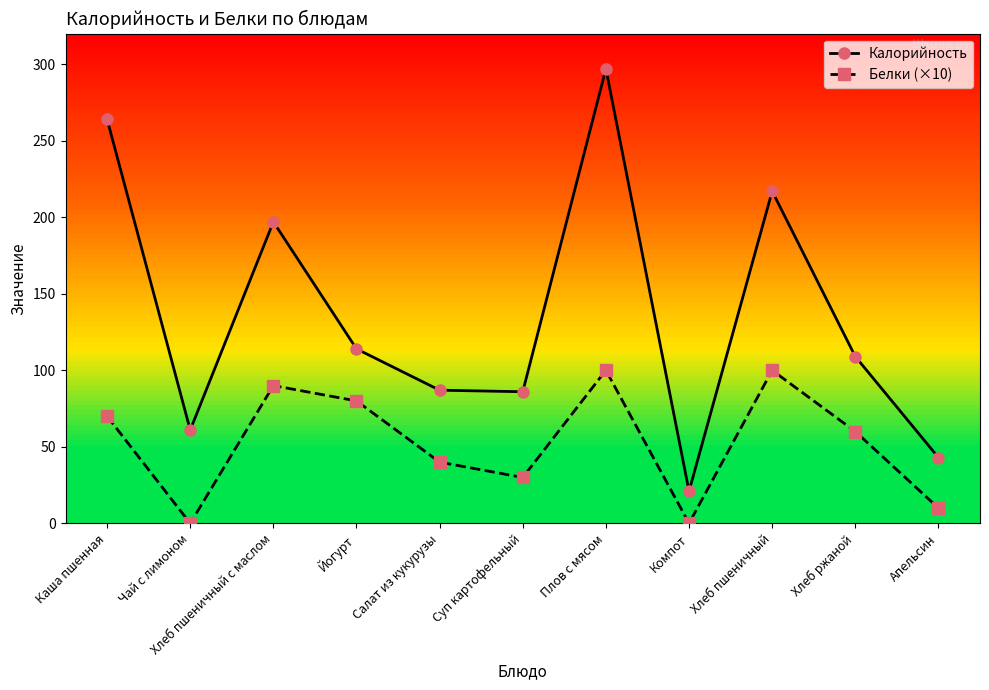

What is the label of the 11th point from the right?

Каша пшенная